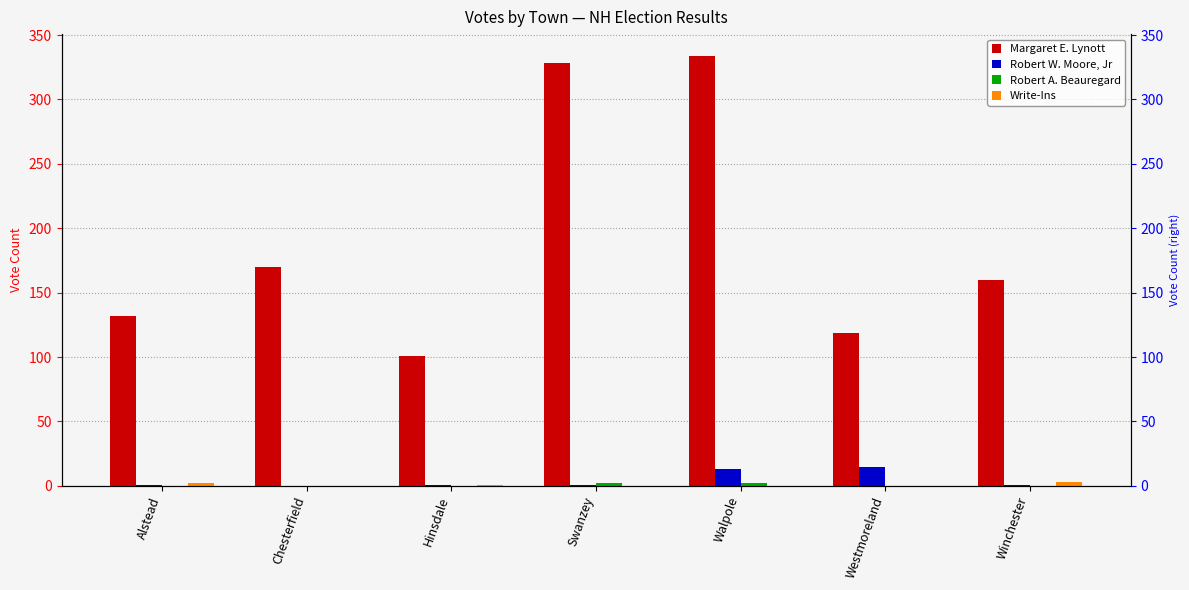

What position from the left is Walpole?

5